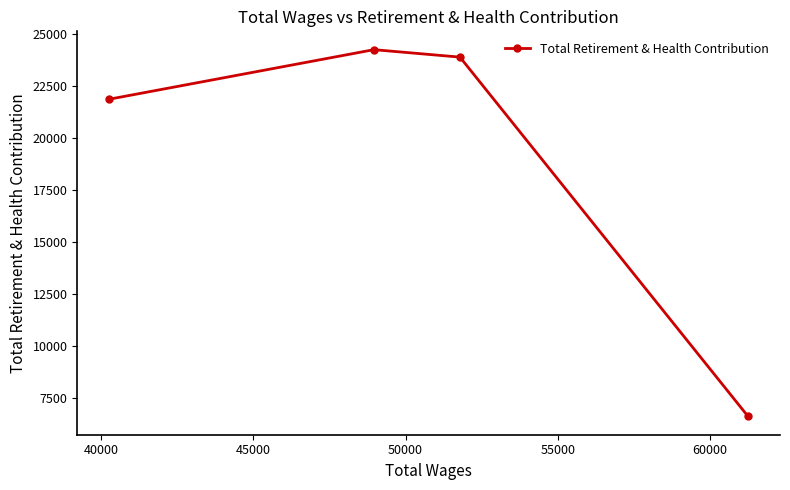

Does the chart have visible grid lines?

No